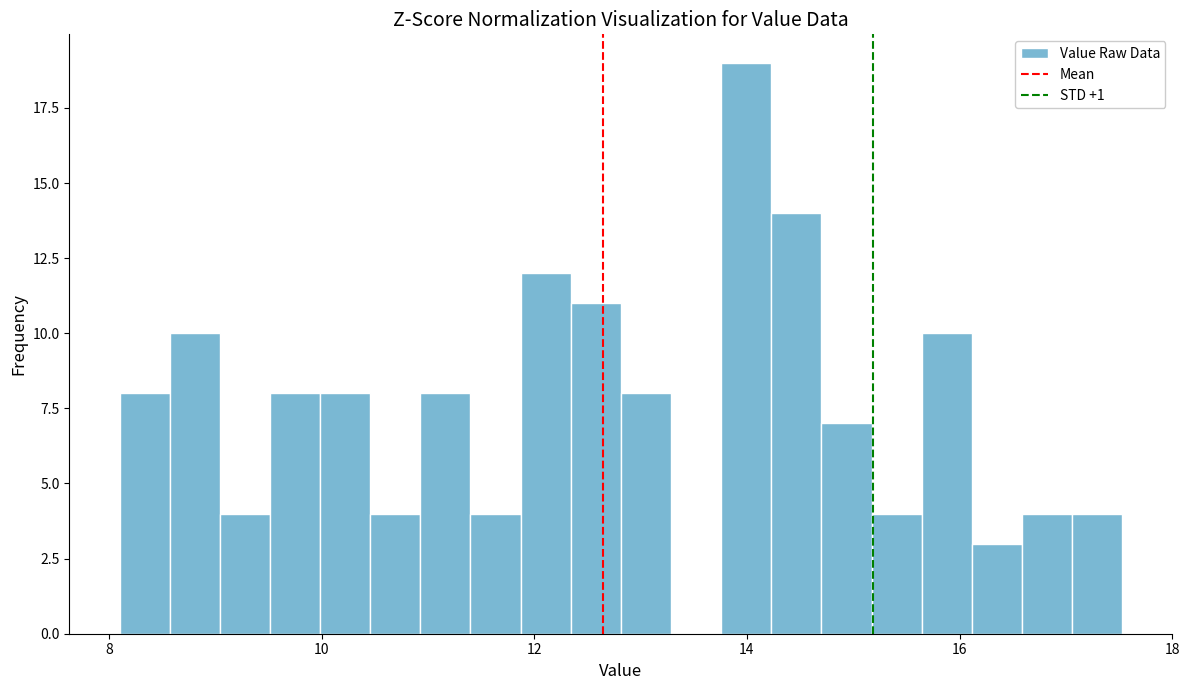

Read against the x-axis, roughly where is the centre of the tallest bar?

14.0